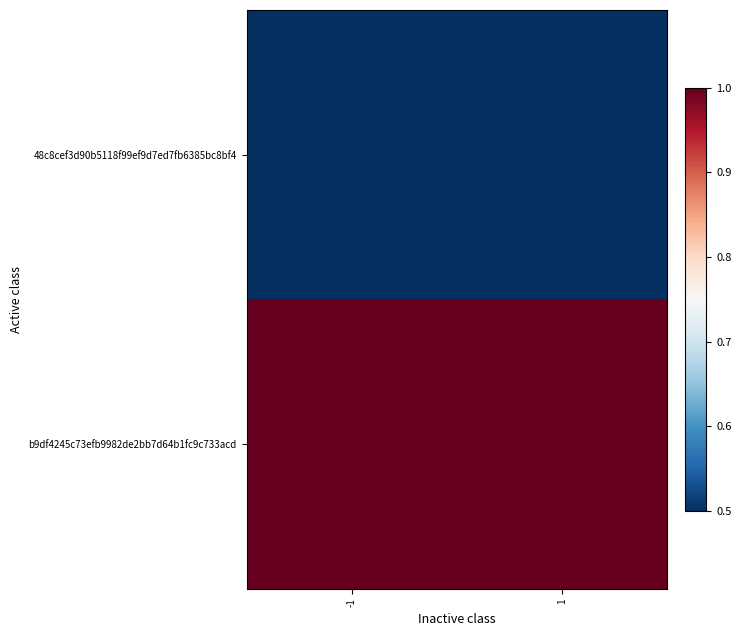

At how many categories does at least one series exceed 0?

2